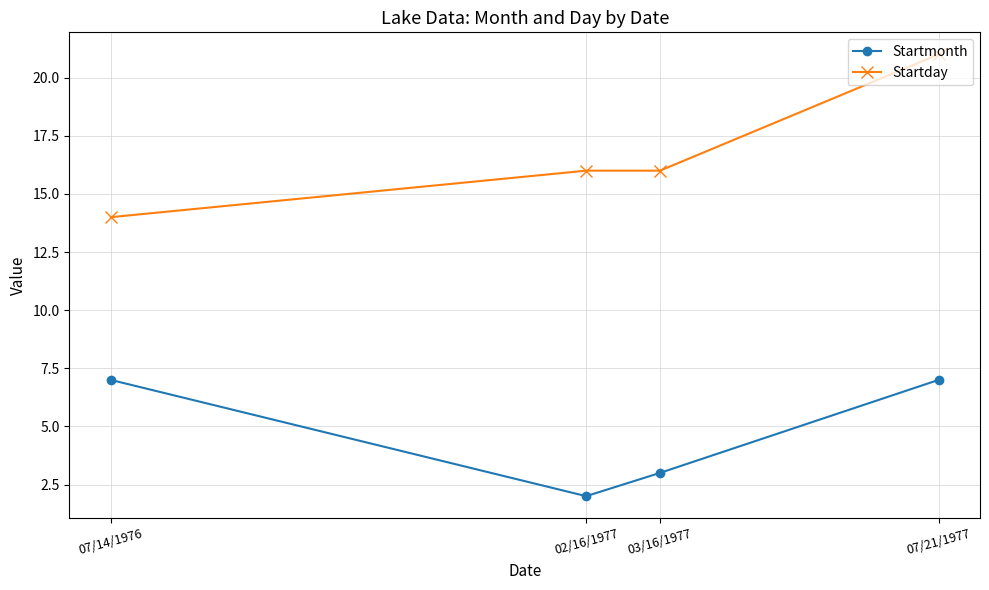

How many lines are shown in the chart?

2